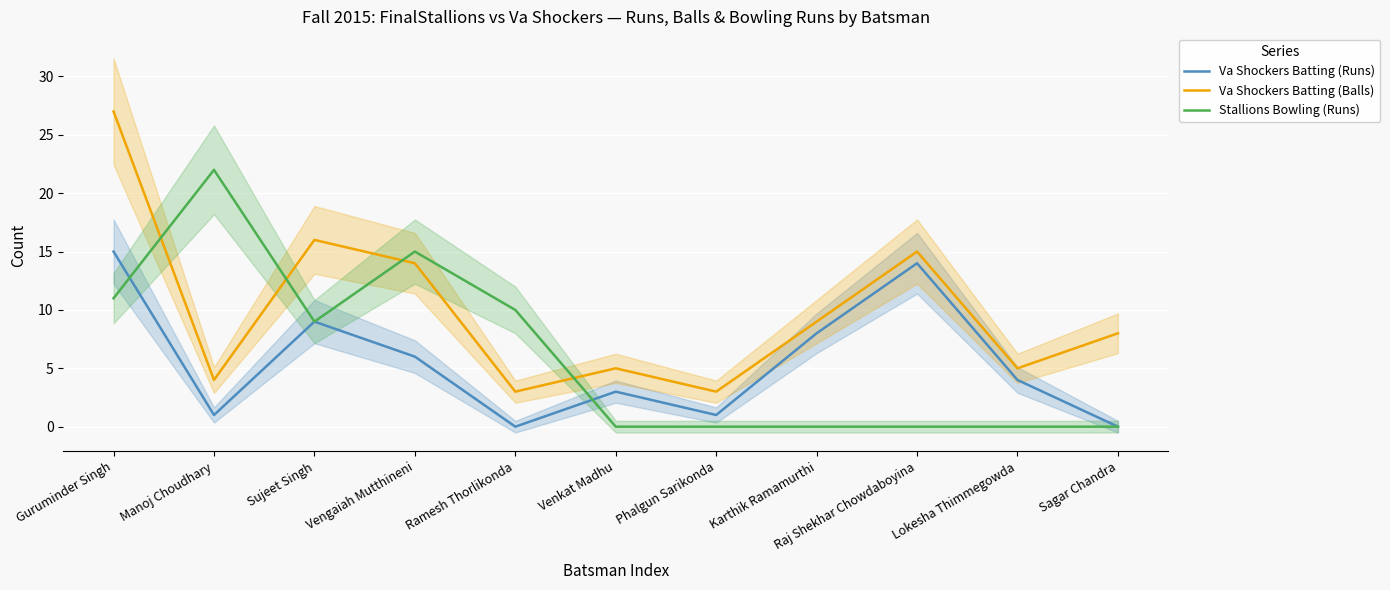

Where is the first local minimum for Va Shockers Batting (Balls)?

Manoj Choudhary